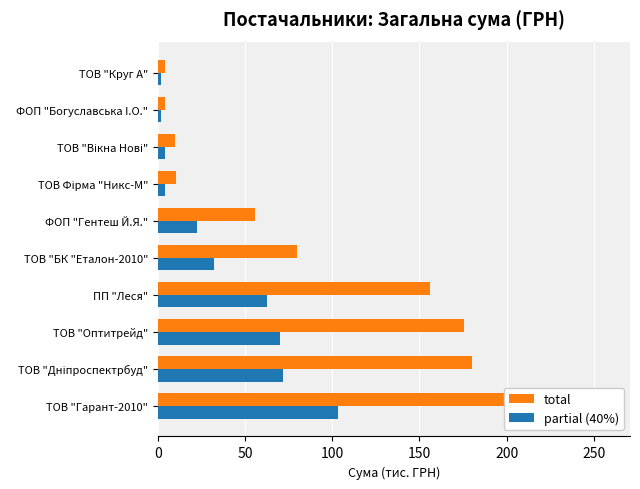

How many groups of bars are there?

10